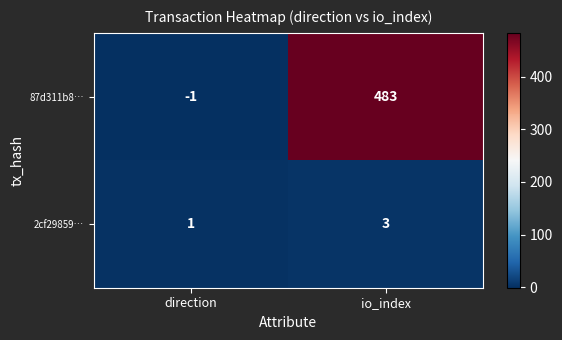

What is the highest value of the 87d311b8… series?

483